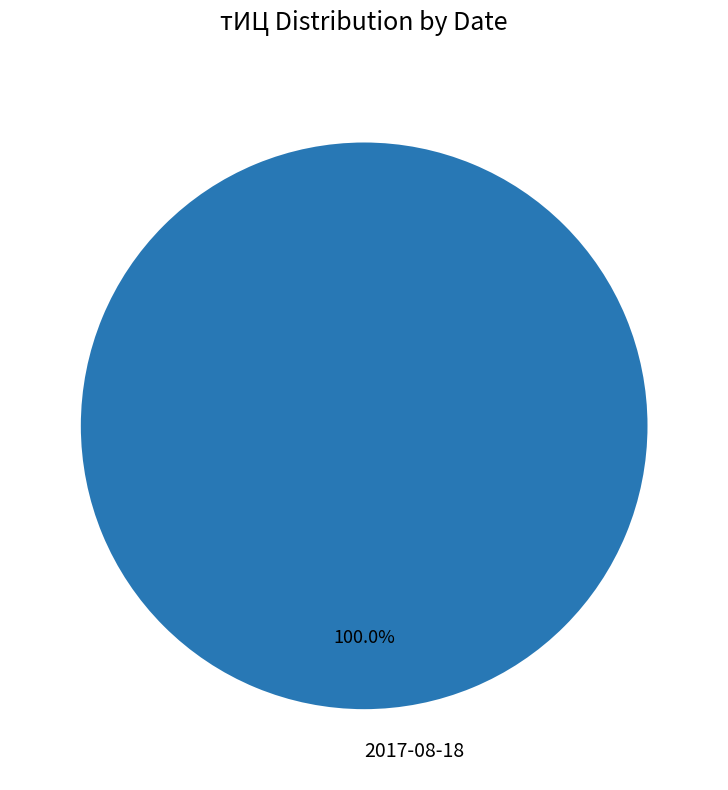

What percentage is the 2017-08-18 slice, to the nearest percent?

100%